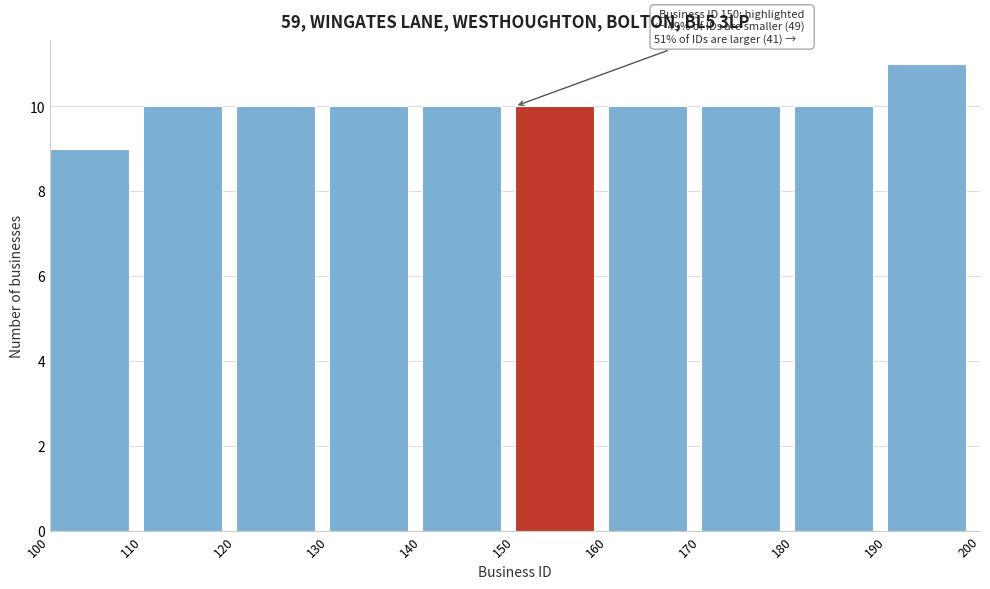

Over which range of the x-axis is the bar tallest?

190 to 200